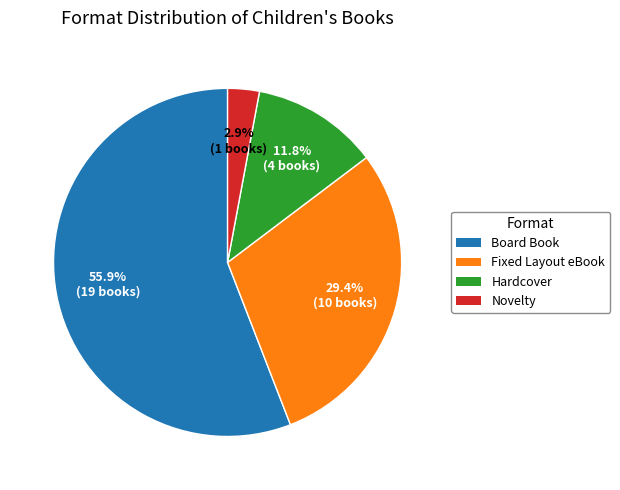

Which category accounts for the majority?

Board Book